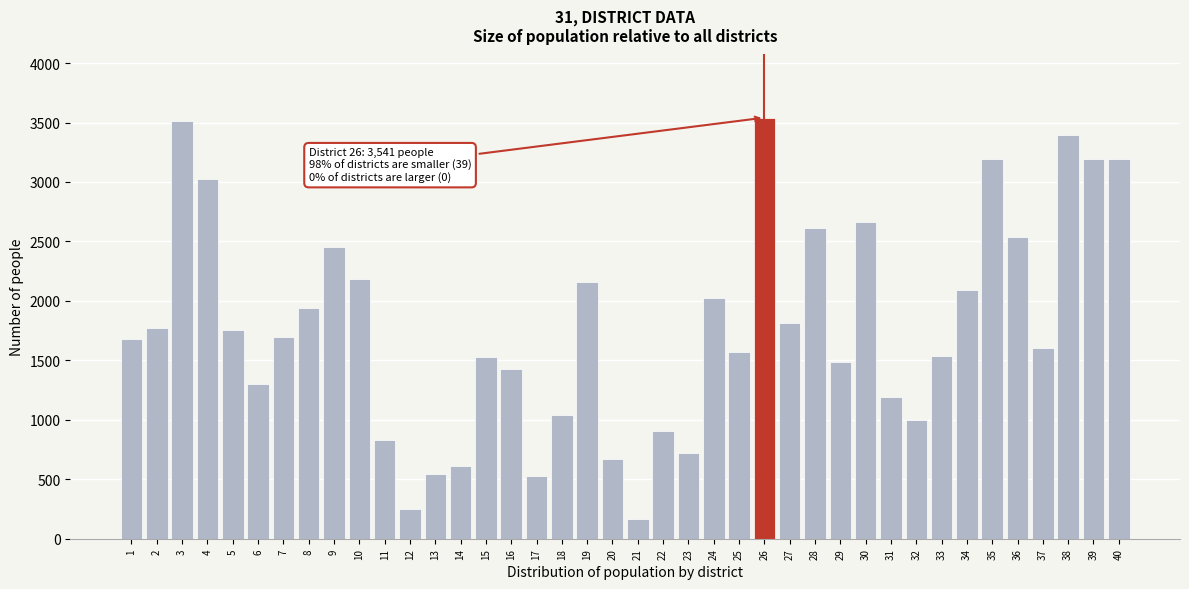

What is the difference between the values at 15 and 13?

979